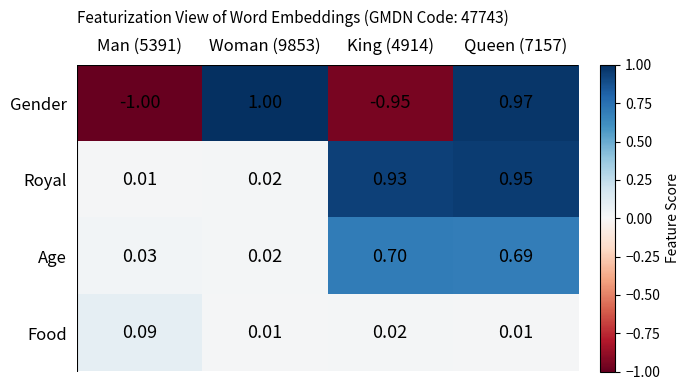

Is the value of Food at Man (5391) greater than the value of Gender at Queen (7157)?

No